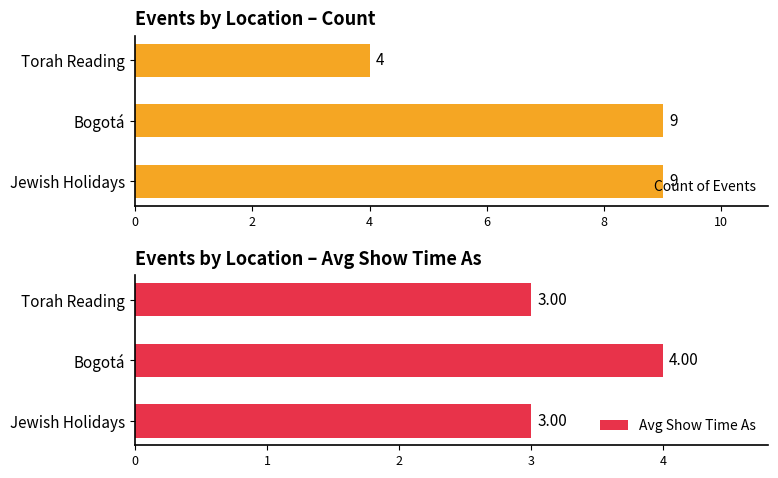

What is the sum of the Count of Events values at Jewish Holidays and Torah Reading?

13